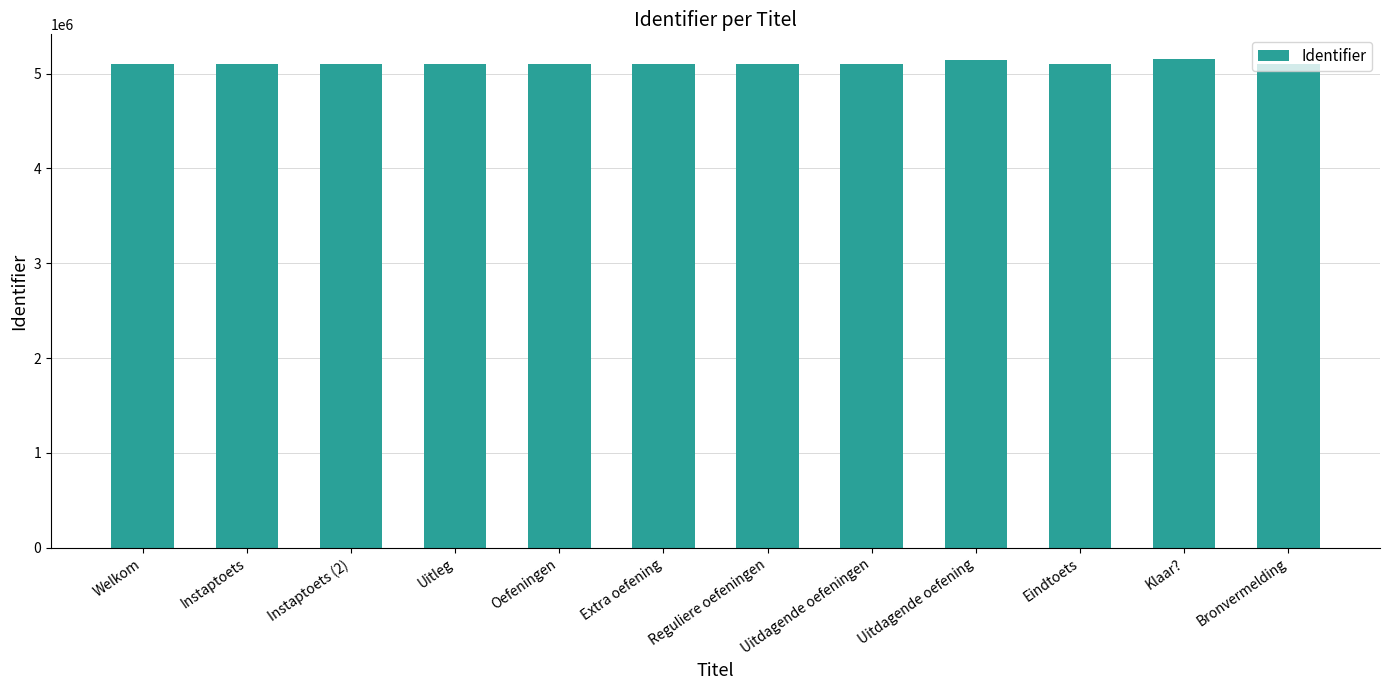

What is the ratio of the value at Reguliere oefeningen to the value at Uitdagende oefening?

1.0